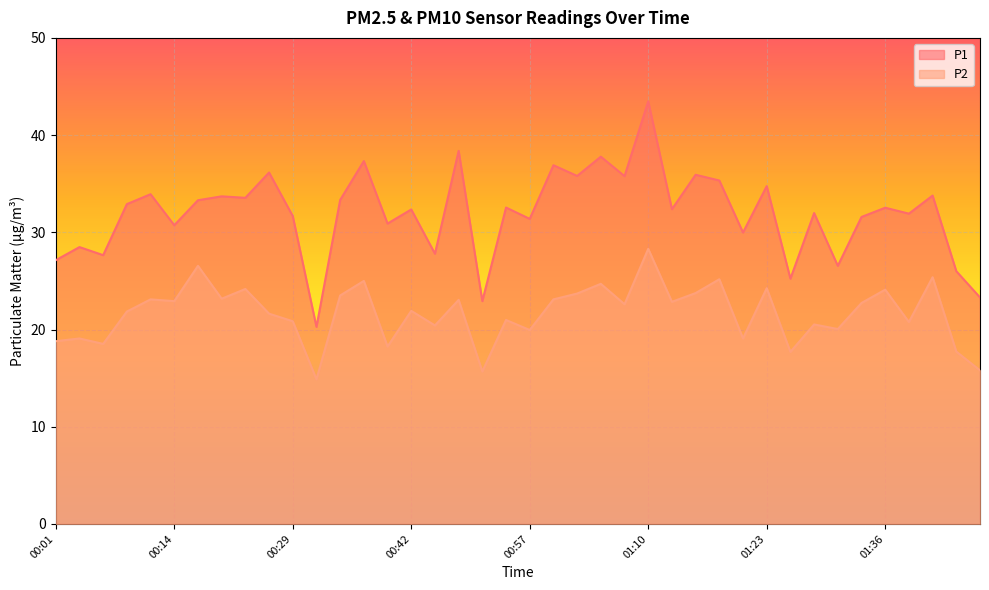

How many data points in P1 are above 32?

22